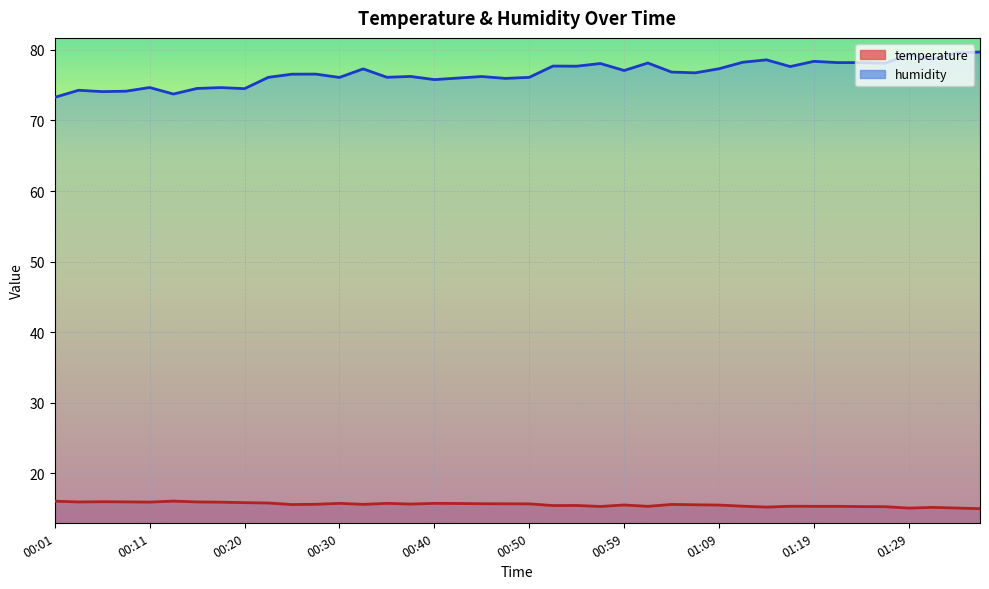

At which category does temperature reach its first local valley?

00:03